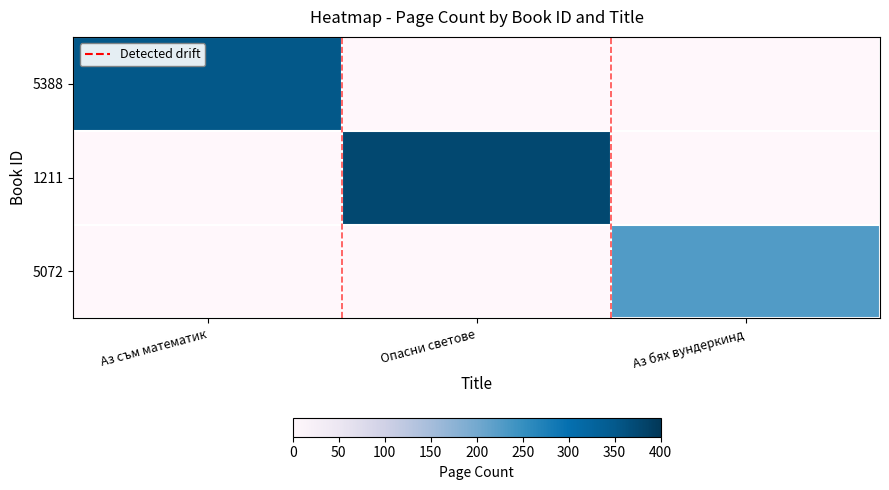

Reading left to right, what are all the values shown in this chart?

5388: Аз съм математик=352	Опасни светове=0	Аз бях вундеркинд=0
1211: Аз съм математик=0	Опасни светове=376	Аз бях вундеркинд=0
5072: Аз съм математик=0	Опасни светове=0	Аз бях вундеркинд=228